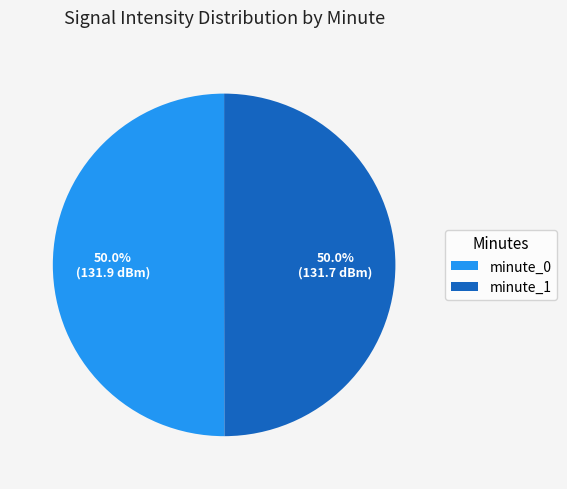

Do minute_0 and minute_1 together represent more than half of the pie?

Yes